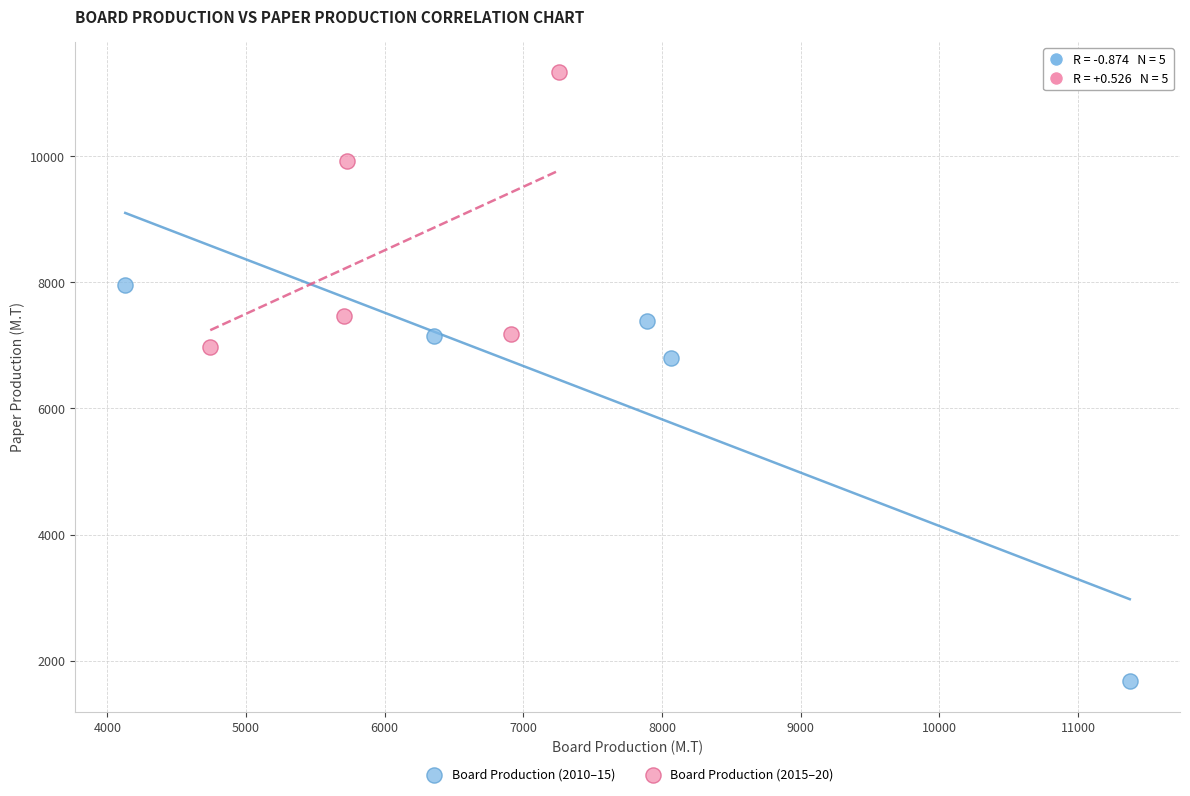

Which series reaches the maximum Y coordinate?

Board Production (2015–20)